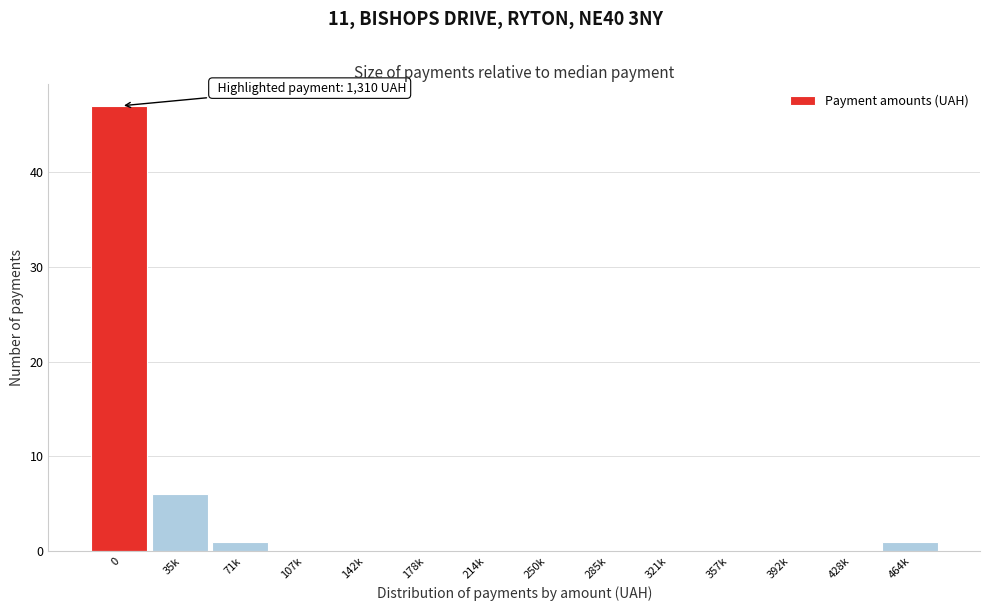

Reading left to right, extract all data points from this chart.

0=47	35k=6	71k=1	107k=0	142k=0	178k=0	214k=0	250k=0	285k=0	321k=0	357k=0	392k=0	428k=0	464k=1